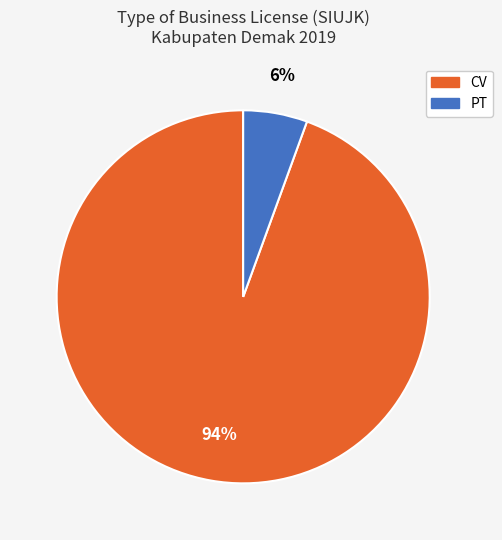

Does any single category account for the majority?

Yes